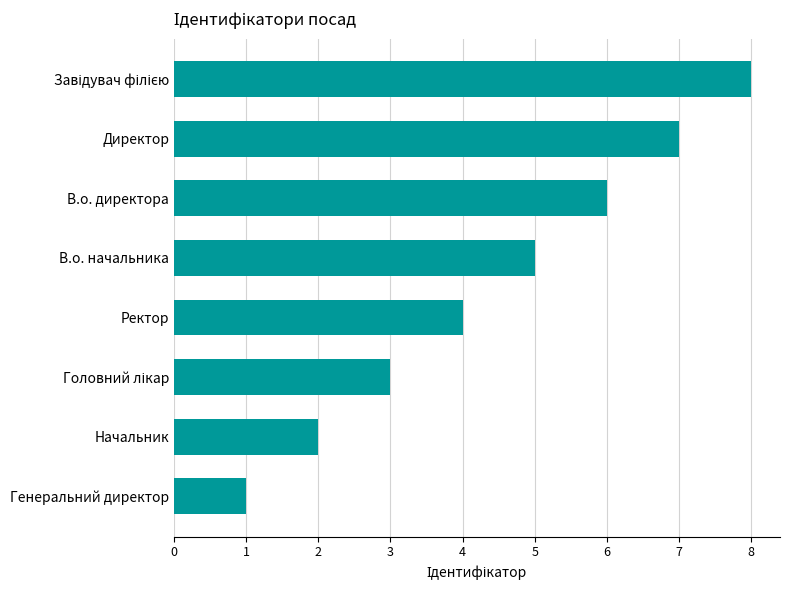

True or false: the data shows 5 at В.о. начальника.

True